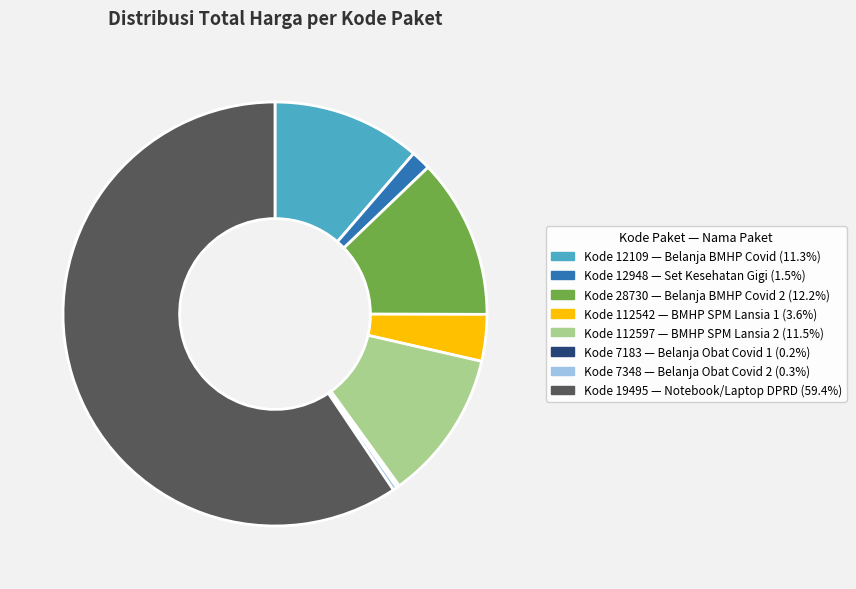

Is there any slice that represents more than half of the pie?

Yes